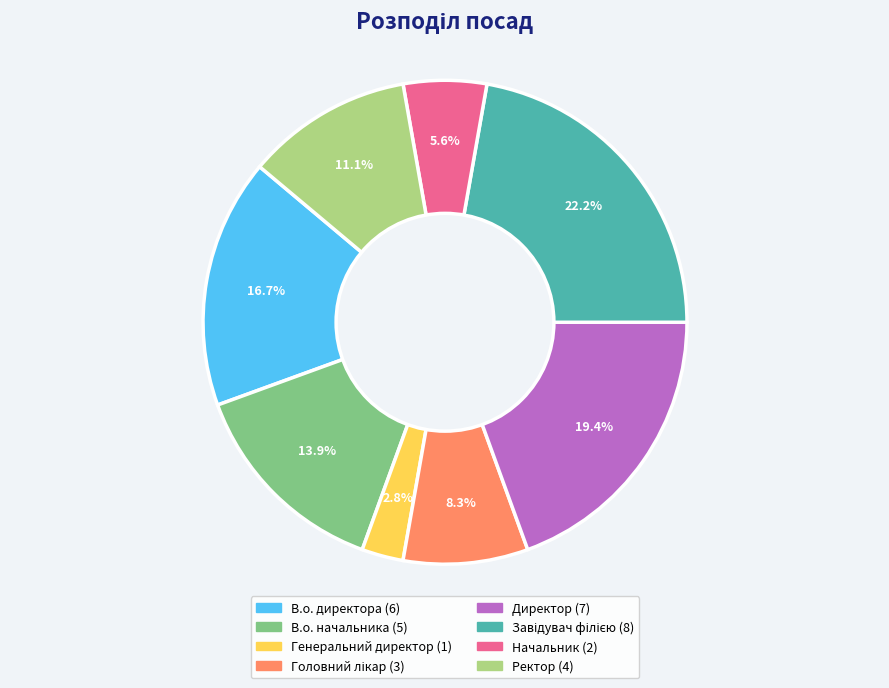

To the nearest percent, what is the difference between the Ректор and В.о. начальника slice percentages?

3%